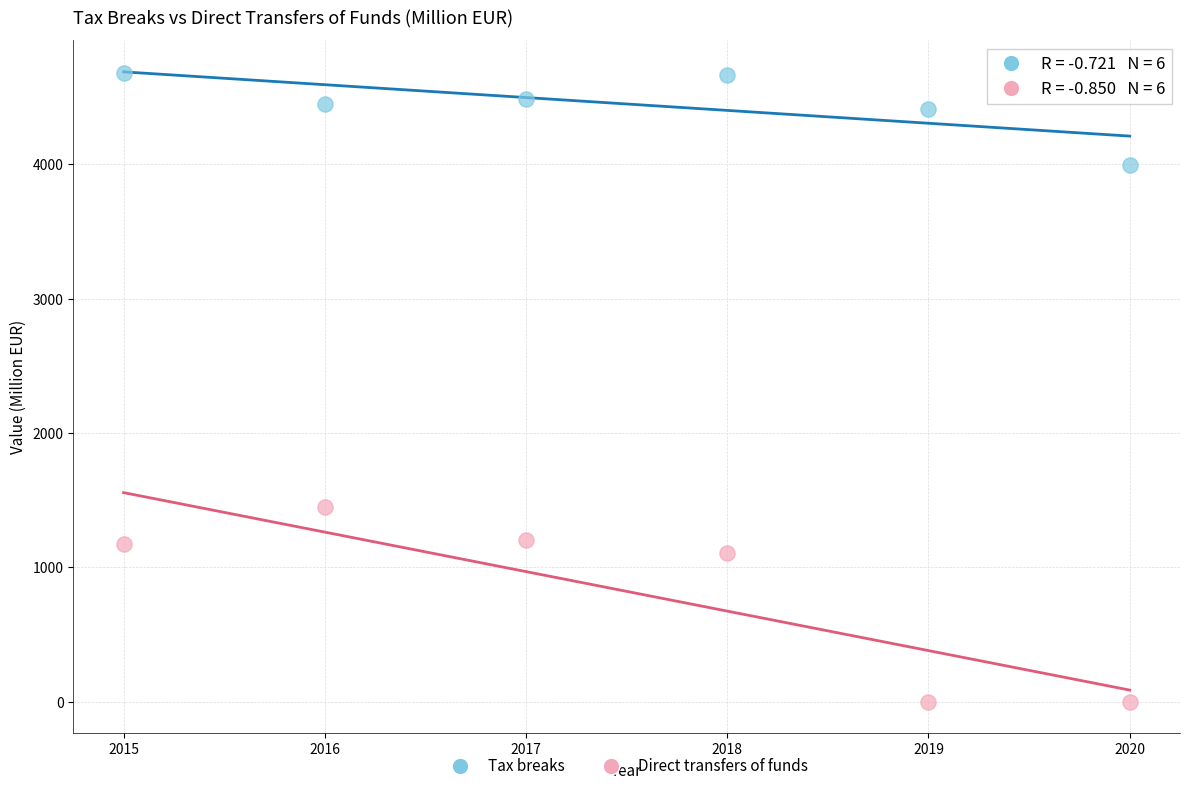

What are all the series names shown in the legend?

Tax breaks, Direct transfers of funds